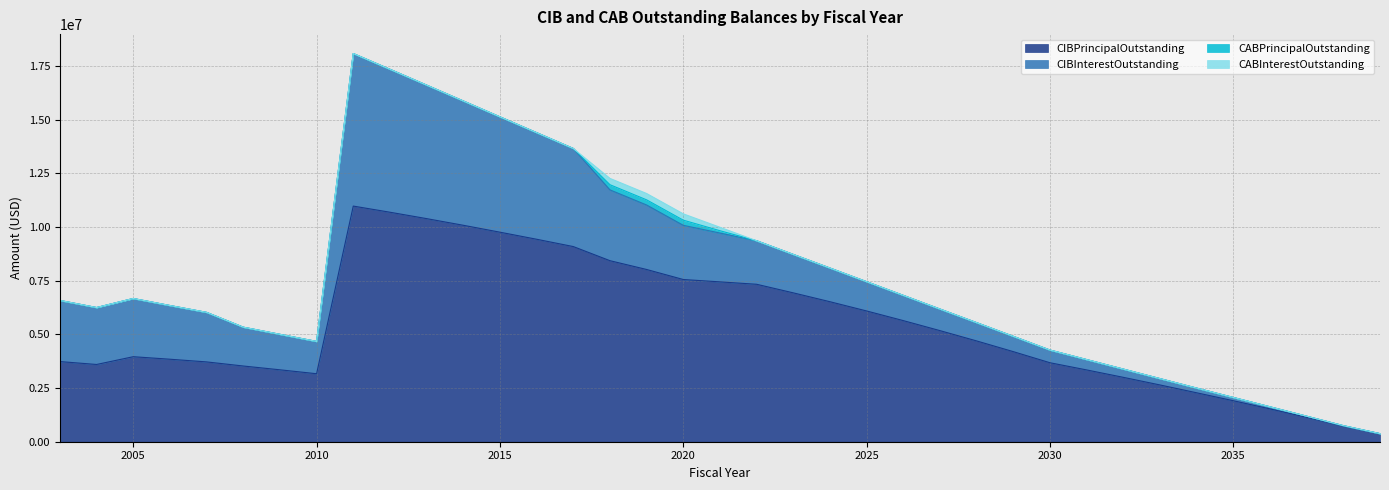

Between 2016 and 2023, which series saw the biggest shift?

CIBInterestOutstanding